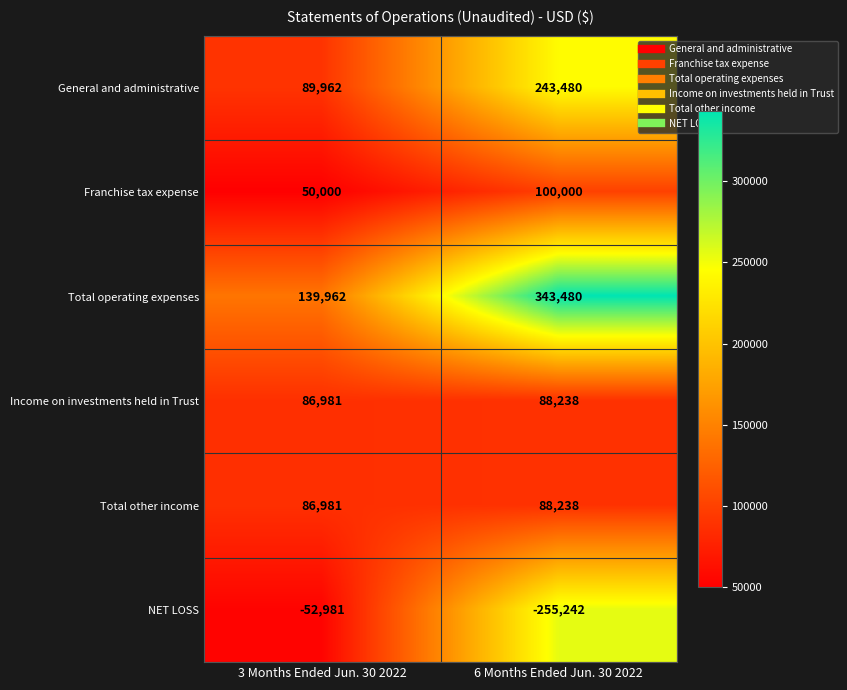

What is the sum of the Total other income values at 6 Months Ended Jun. 30 2022 and 3 Months Ended Jun. 30 2022?

175219